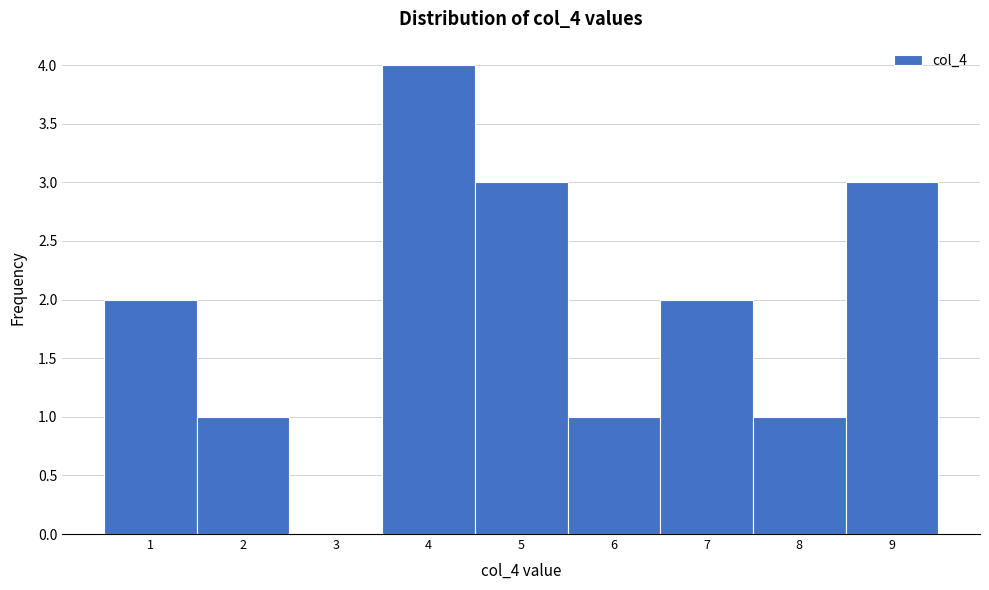

Reading left to right, what are all the values shown in this chart?

1=2	2=1	3=0	4=4	5=3	6=1	7=2	8=1	9=3